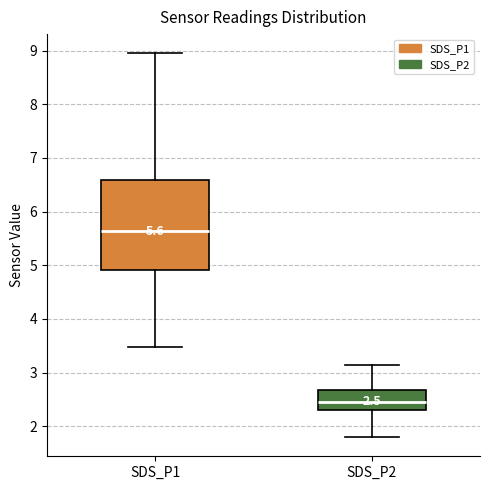

Which box has the lowest median line?

SDS_P2